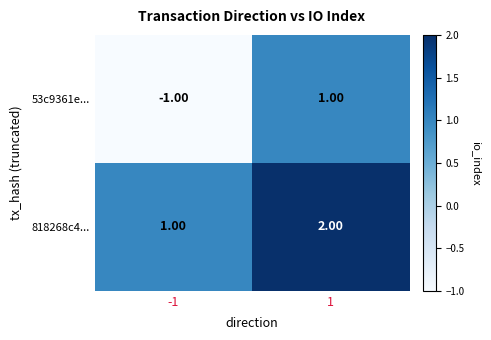

How many distinct data groups are displayed?

2